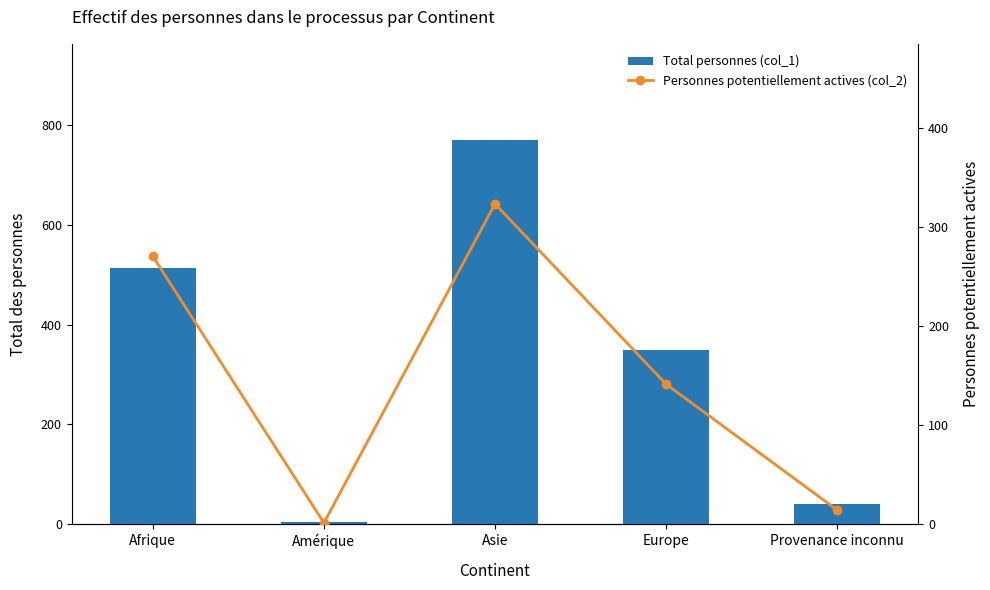

How many groups of bars are there?

5